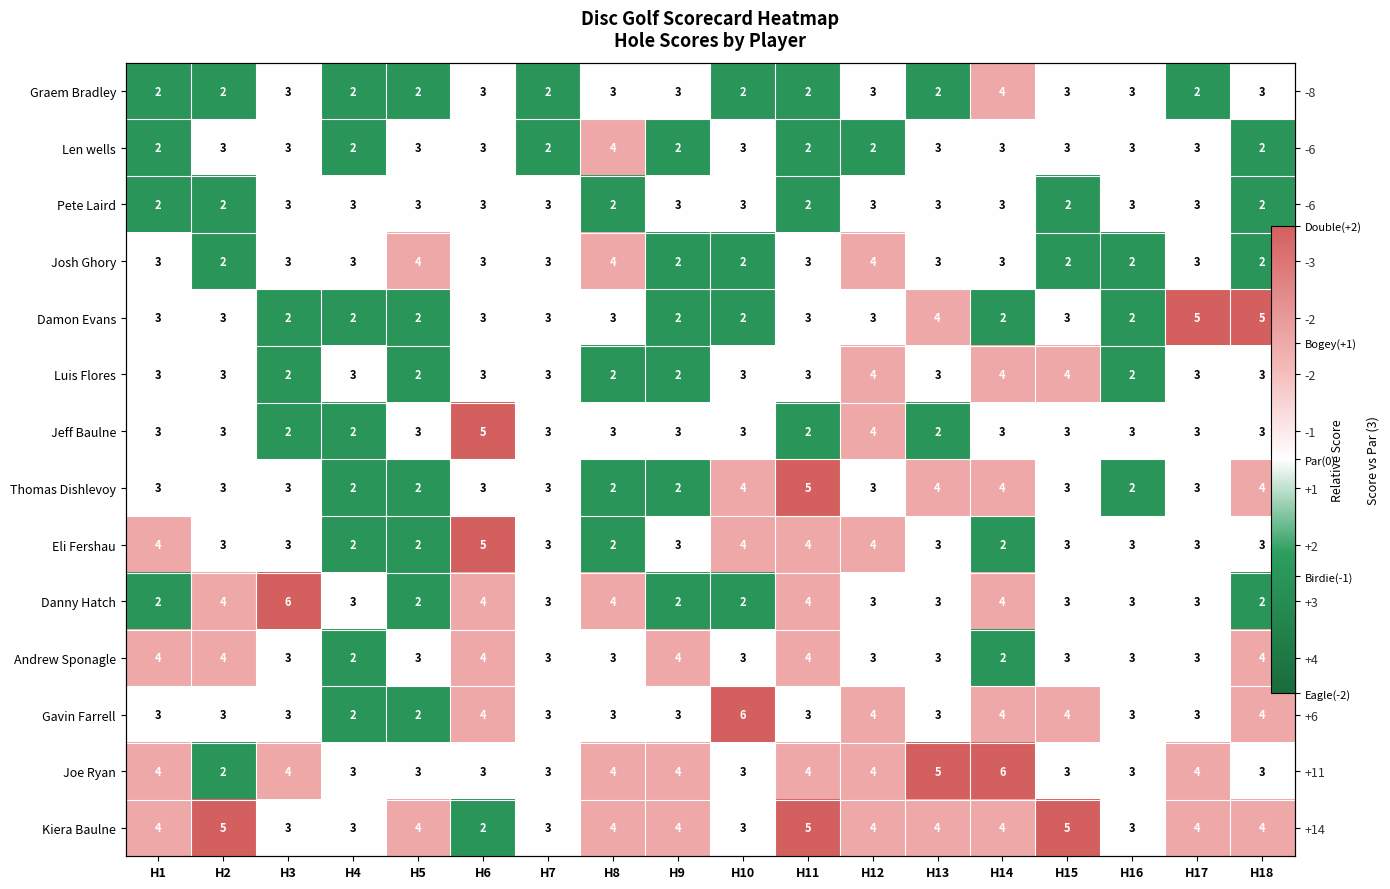

At how many categories does at least one series exceed 0?

15